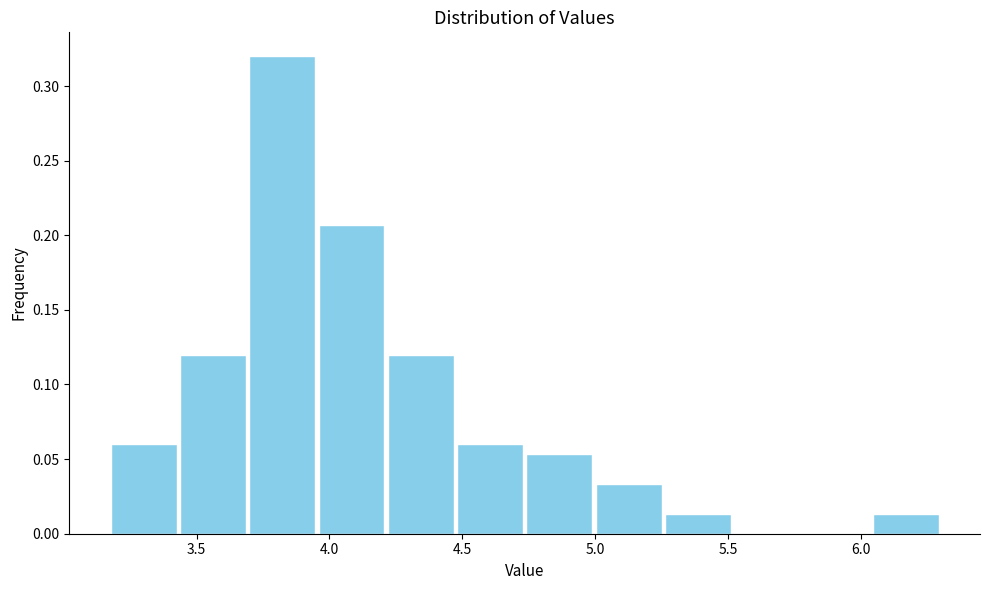

What is the height of the bar covering 3.15 to 3.45 on the x-axis? Neither the bar edges nor the heights are printed on the chart, so give them approximately, as read against the axes.

0.060